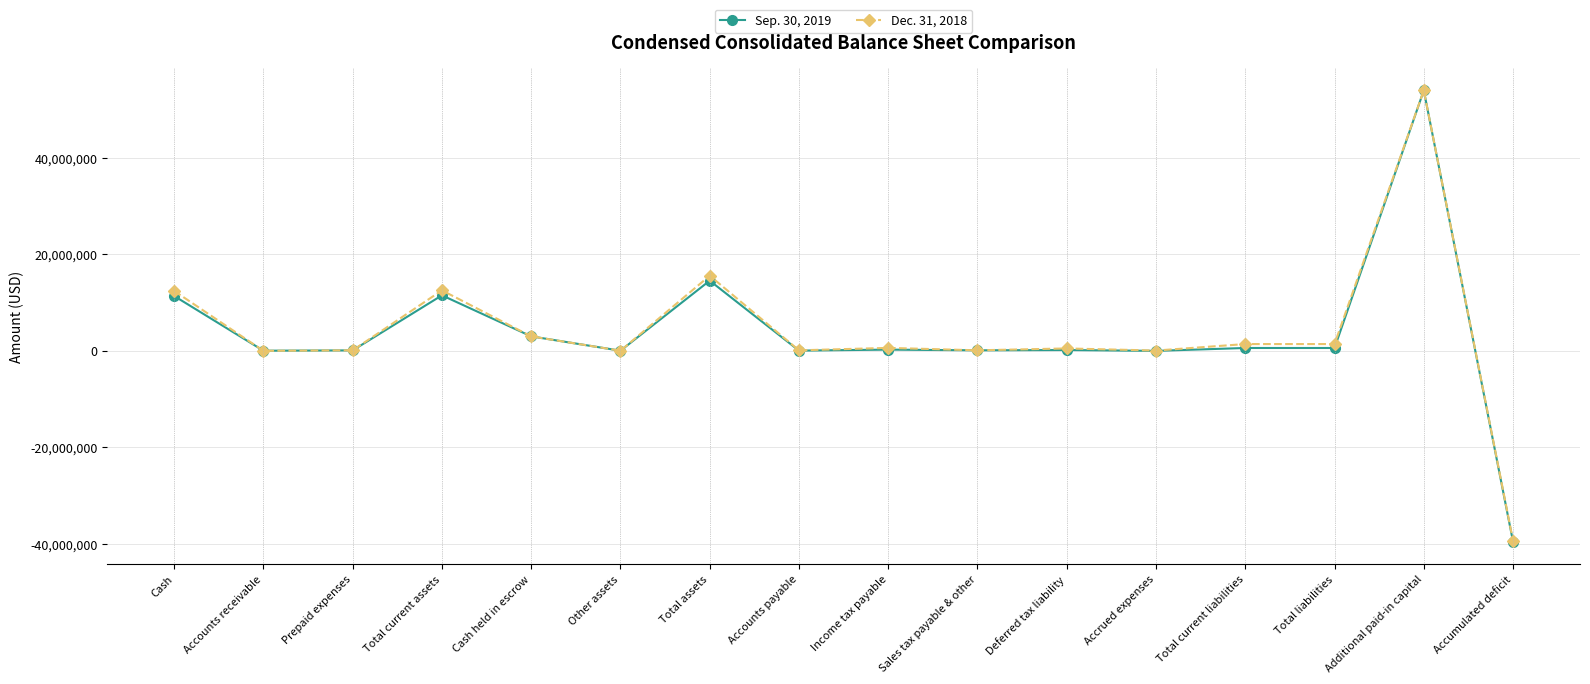

Which series has the widest spread of values?

Sep. 30, 2019